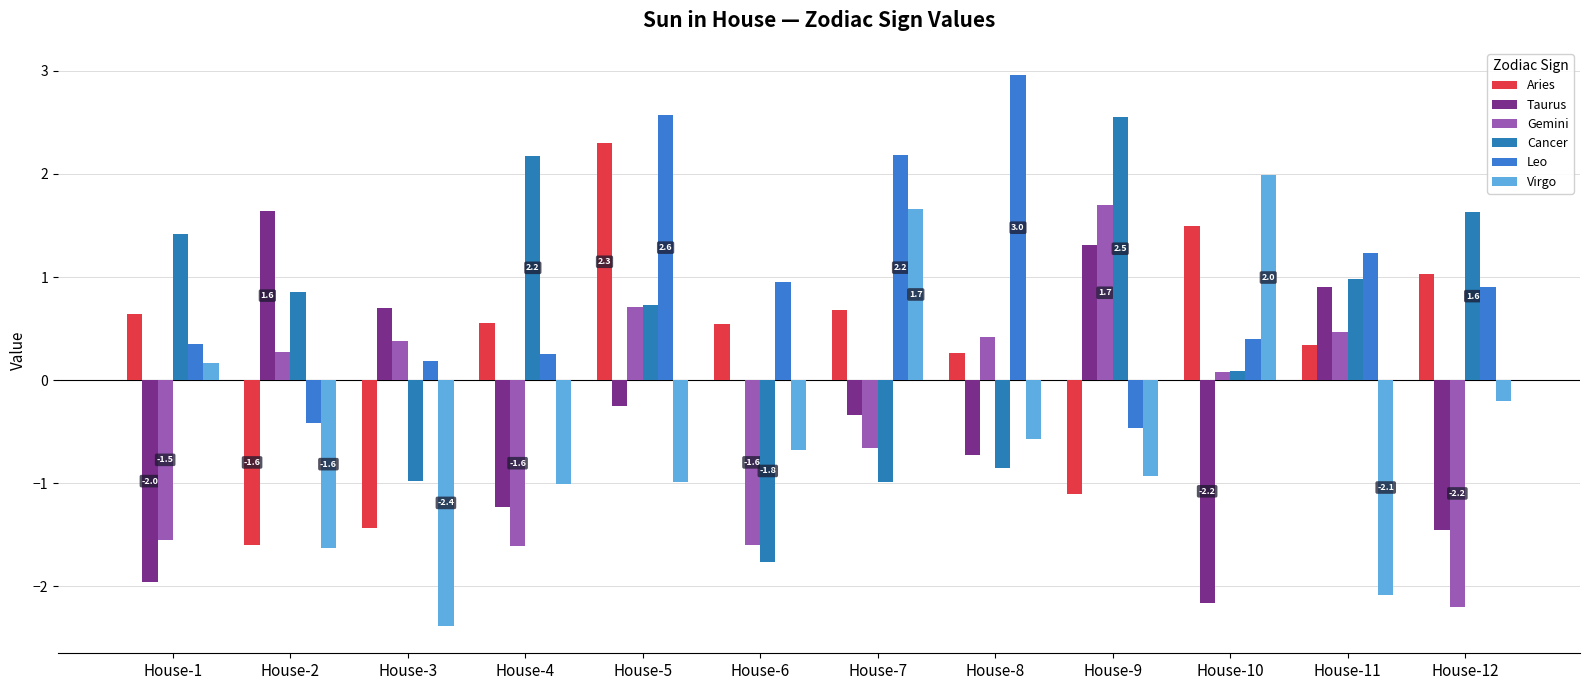

What is the approximate value of Cancer at House-3?

-1.0